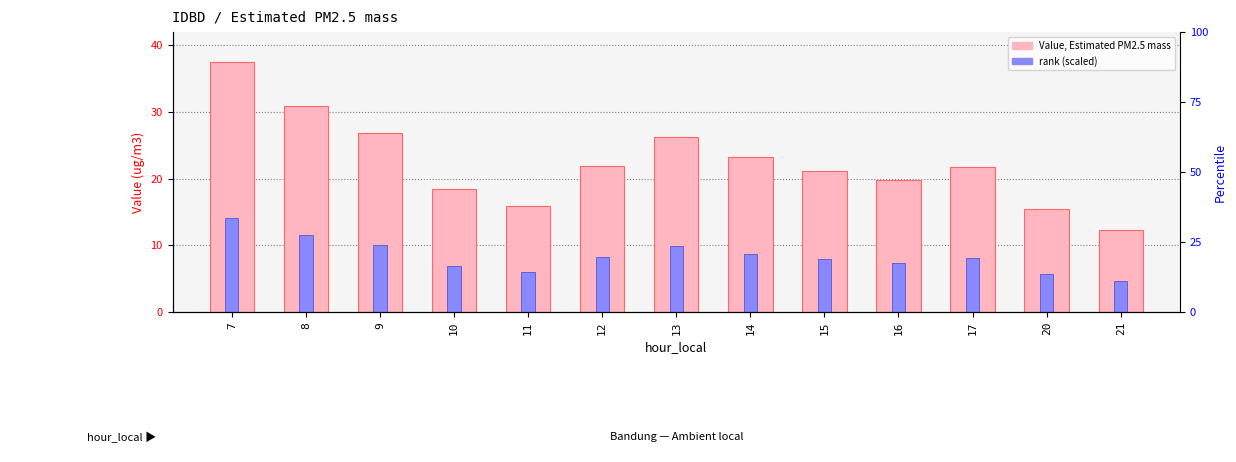

How many data points in rank (scaled) are less than 8?

6